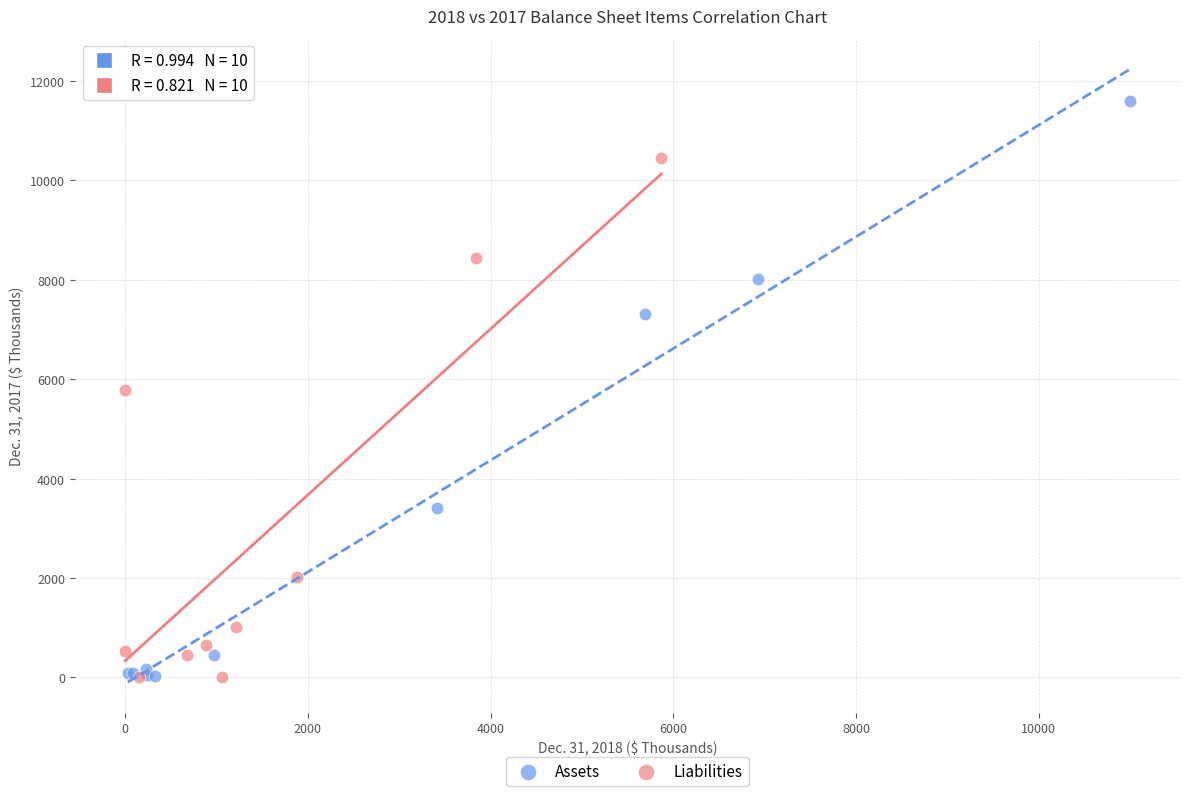

Which series has the widest spread of Y values?

Assets